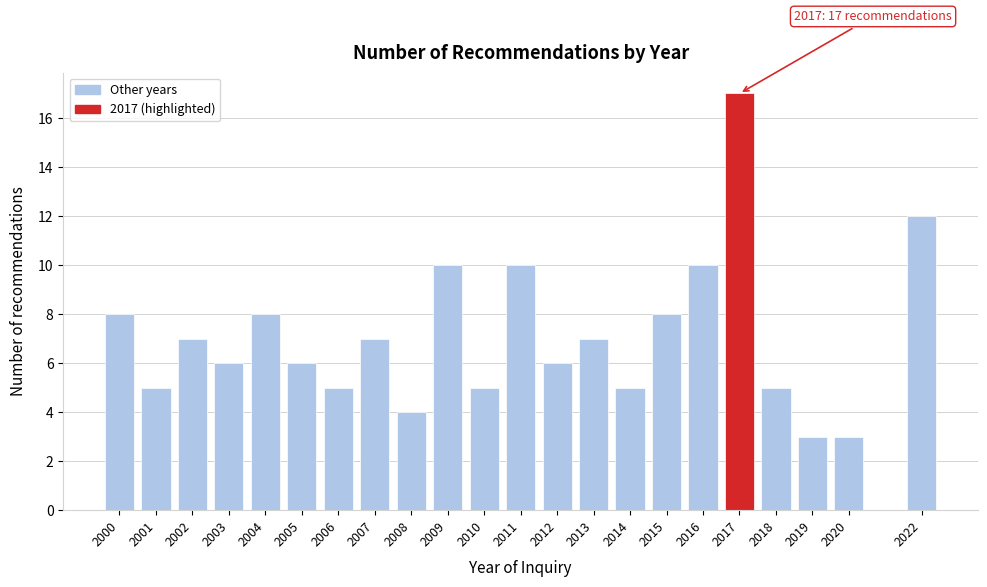

Reading right to left, what are all the values shown in this chart?

2022=12	2020=3	2019=3	2018=5	2017=17	2016=10	2015=8	2014=5	2013=7	2012=6	2011=10	2010=5	2009=10	2008=4	2007=7	2006=5	2005=6	2004=8	2003=6	2002=7	2001=5	2000=8